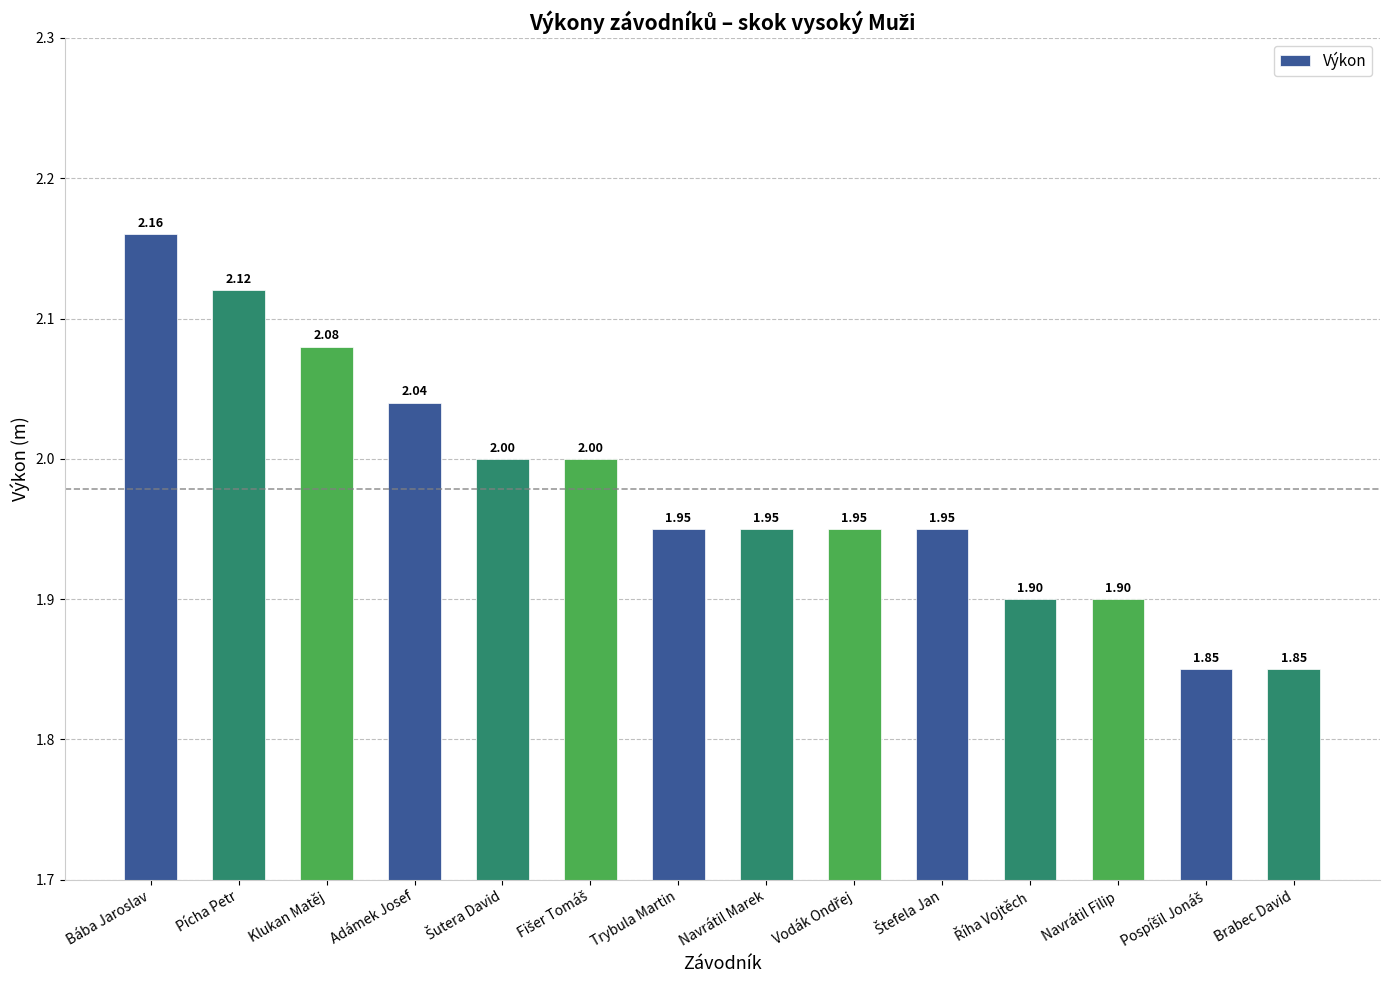

What is the label of the 13th bar from the right?

Pícha Petr